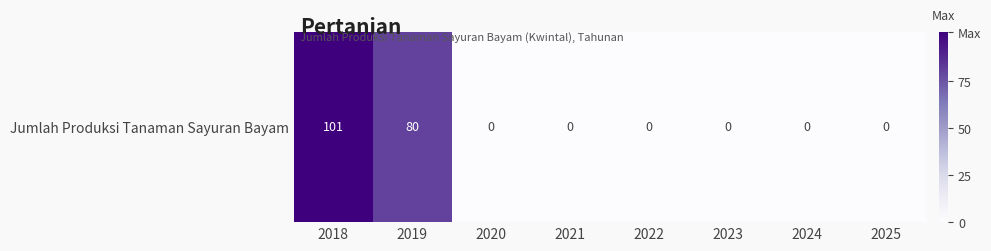

Reading right to left, what are all the values shown in this chart?

0	0	0	0	0	0	80	101